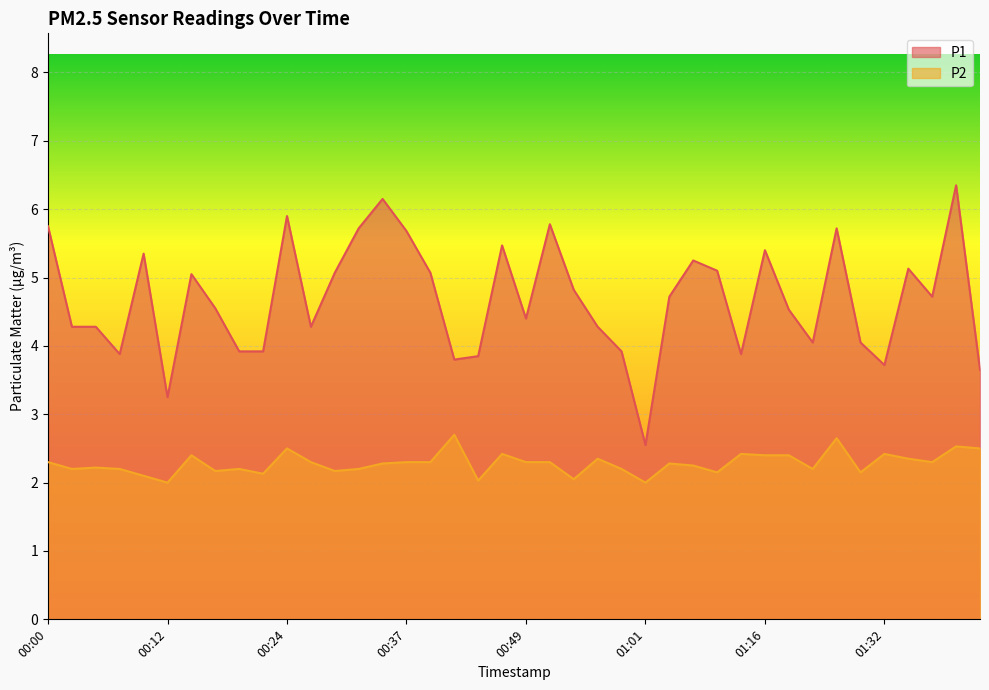

Between 01:19 and 00:51, which is larger?

00:51